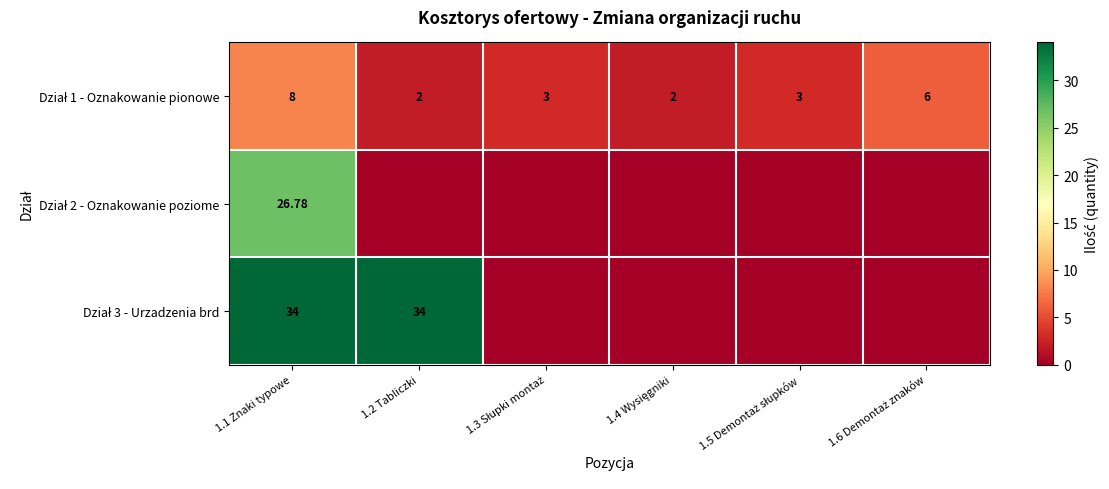

Is it true that Dział 1 - Oznakowanie pionowe equals 2.0 at 1.2 Tabliczki?

True